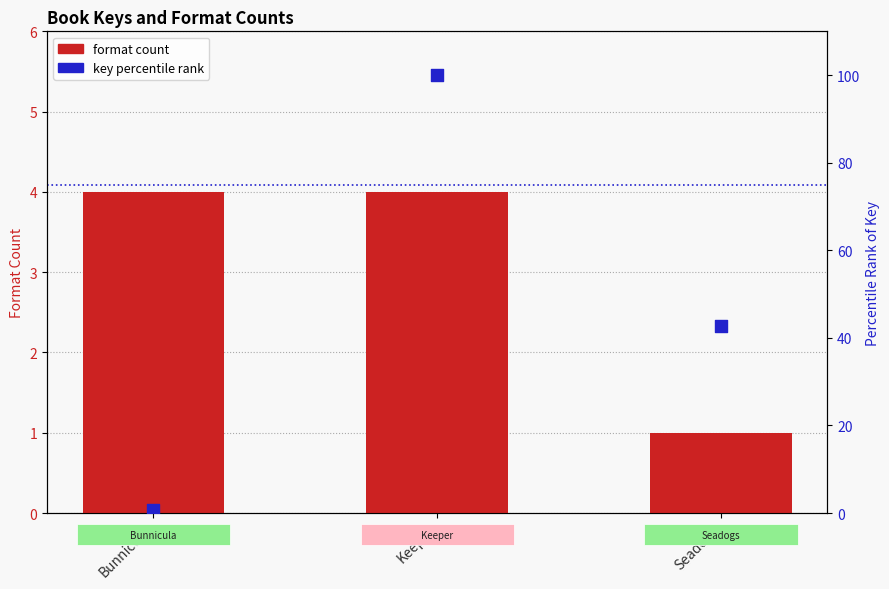

What is the total value across all series at Seadogs?

43.7